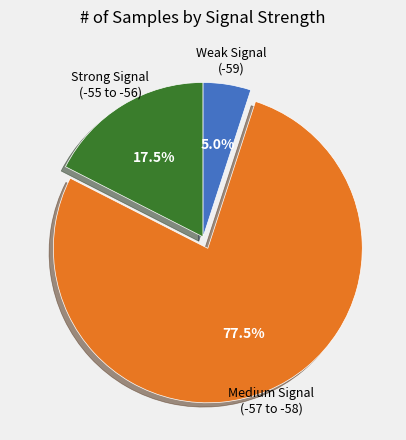

Is there a majority slice in this chart?

Yes